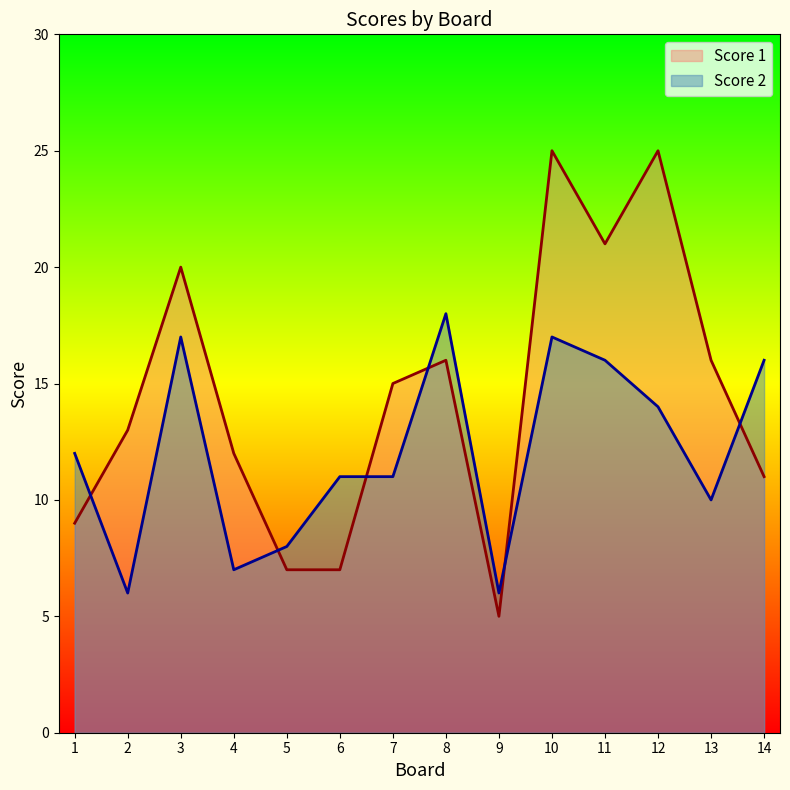

Which series has the largest range (max minus min)?

Score 1